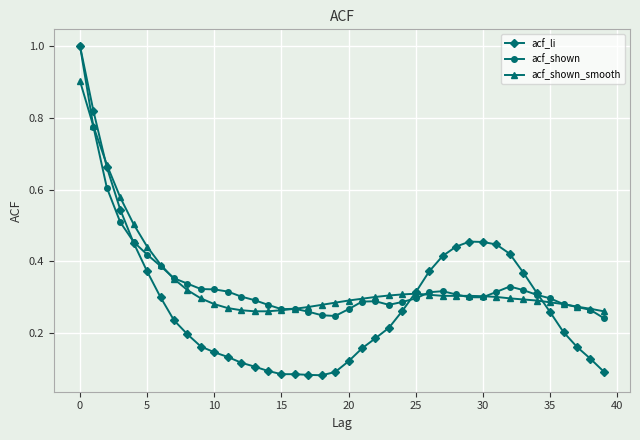

What is the highest value of the acf_li series?

1.0